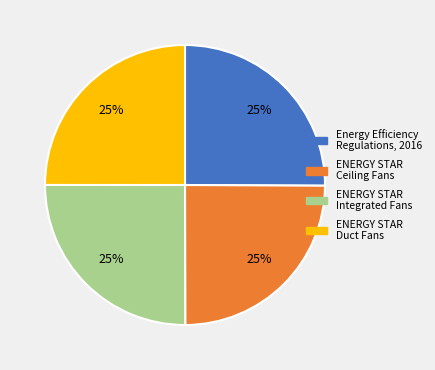

Does any single category account for the majority?

No